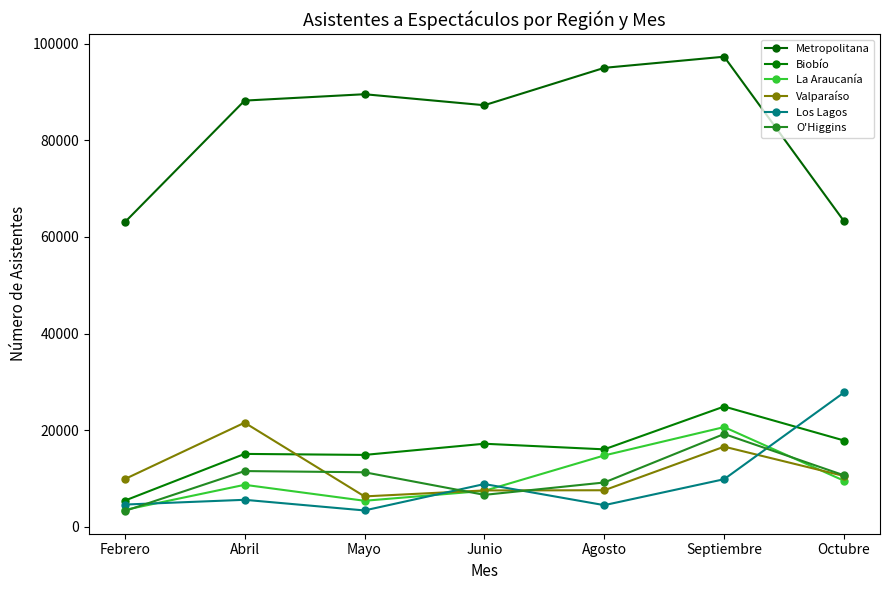

What is the label of the 4th point from the left?

Junio